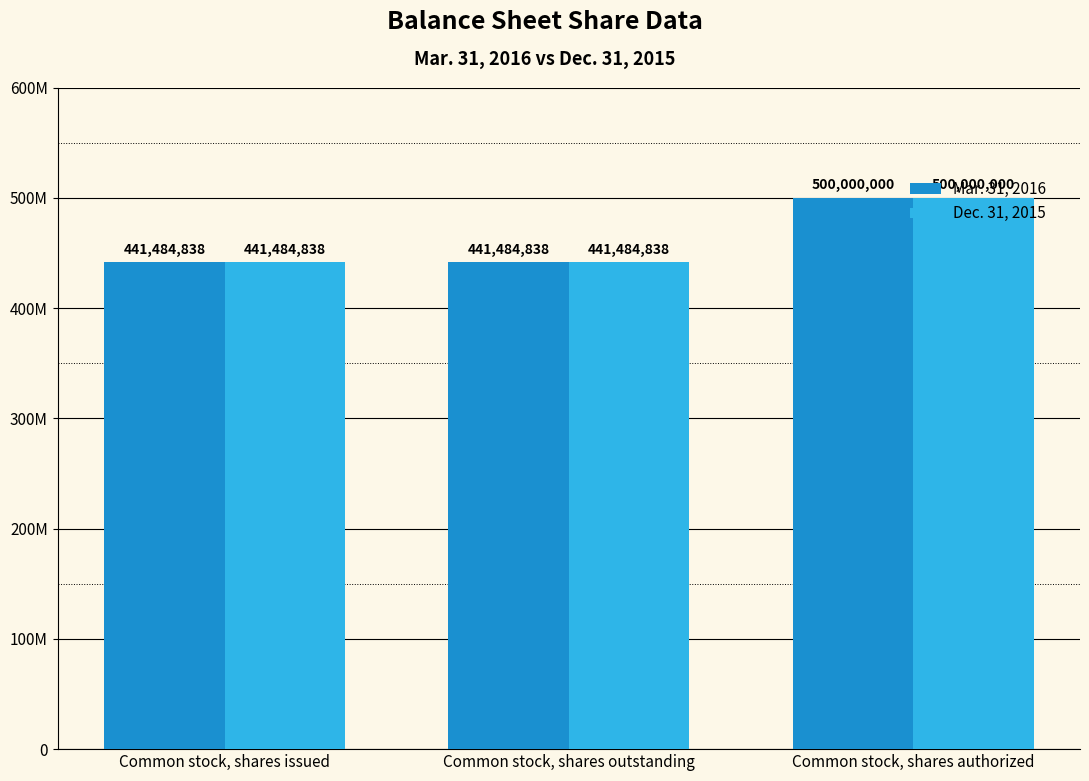

What are all the series names shown in the legend?

Mar. 31, 2016, Dec. 31, 2015